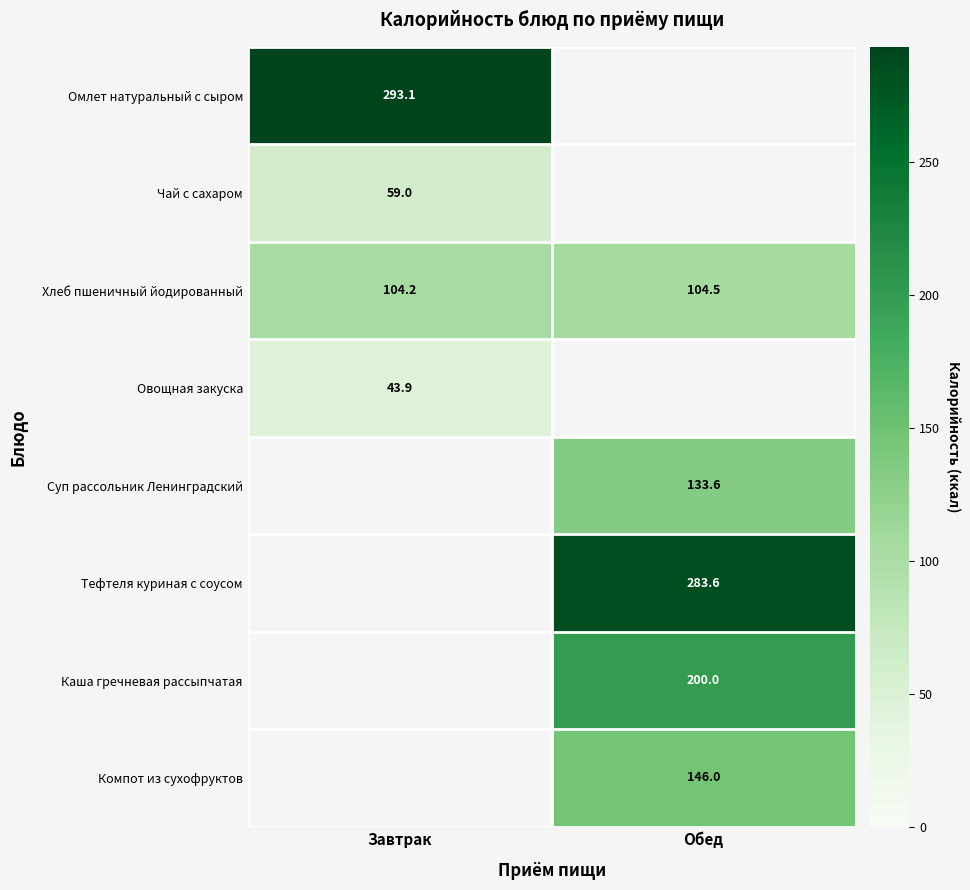

What is the spread (max minus min) of values at Завтрак?

249.2